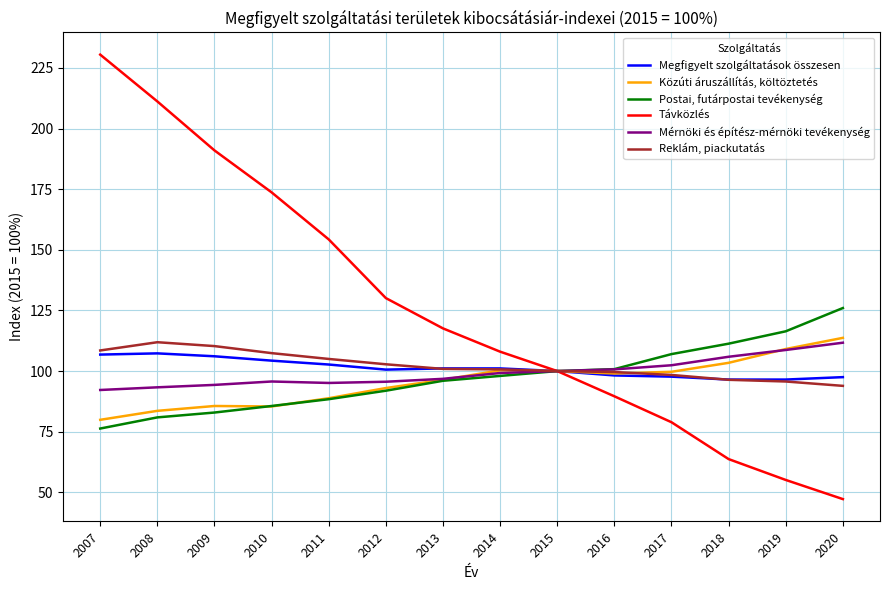

What is the difference between the maximum and minimum values in the Reklám, piackutatás series?

18.0